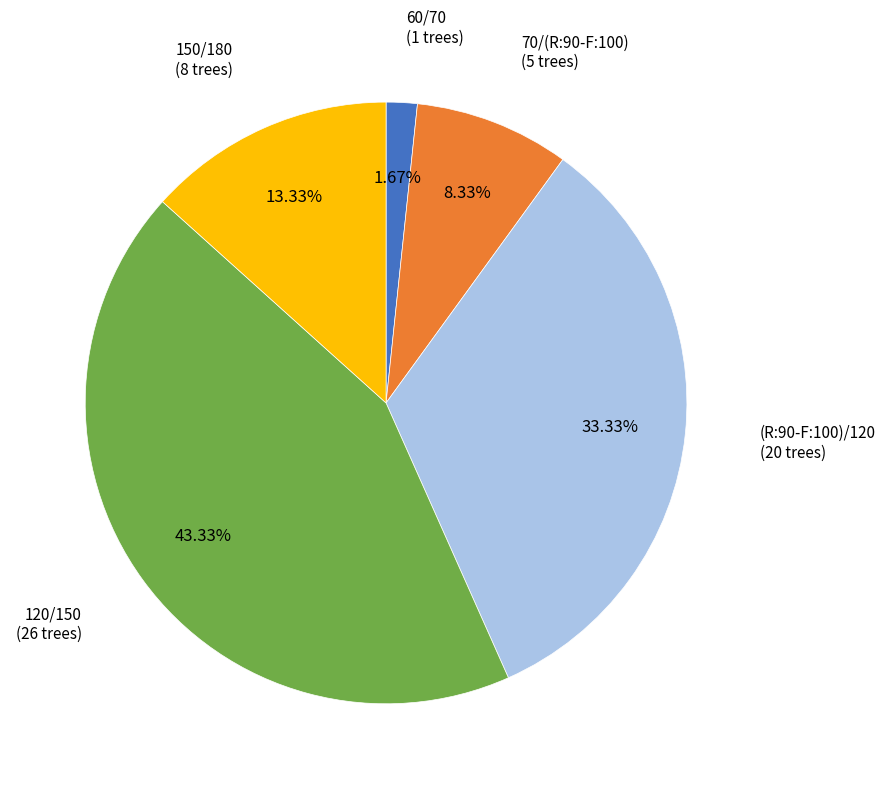

What is the ratio of the value at 60/70 to the value at (R:90-F:100)/120?

0.1